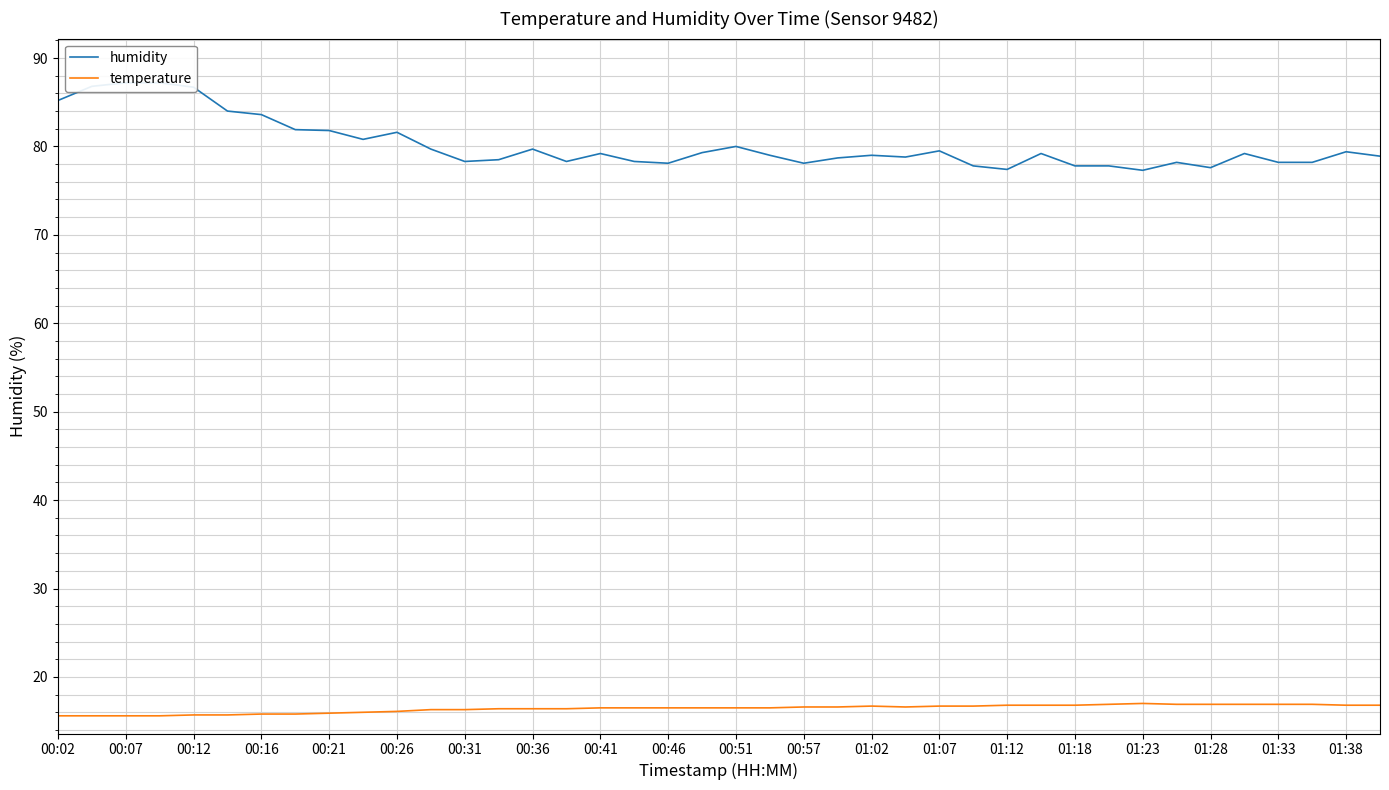

The value of temperature at 00:16 is 15.8. True or false?

True